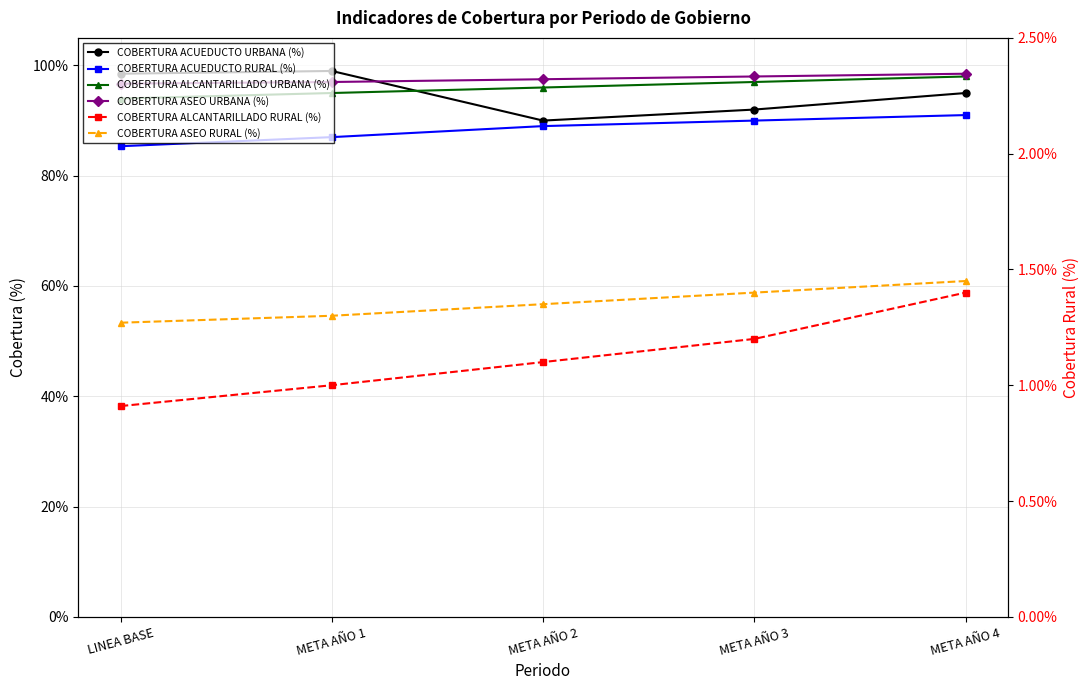

Does the chart have visible grid lines?

Yes